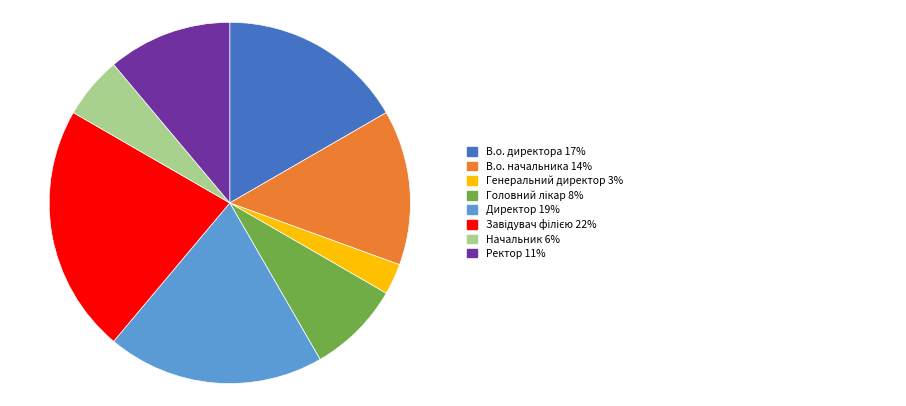

Does any single category account for the majority?

No